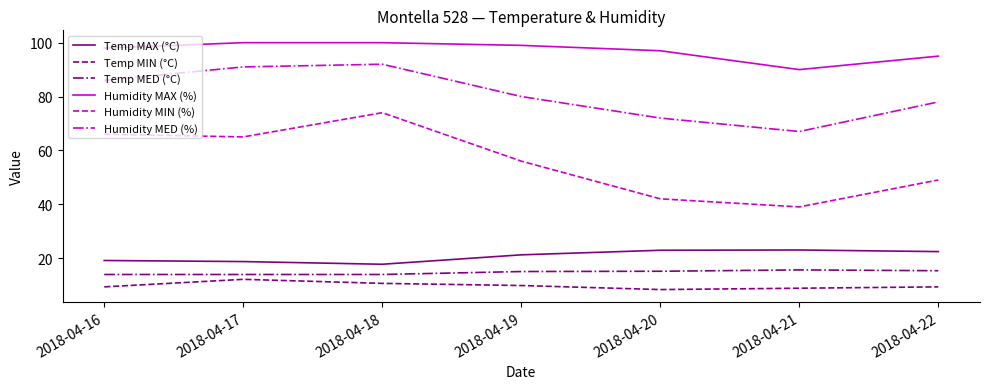

In Temp MED (°C), how many points are higher than both neighbors (excluding endpoints)?

1